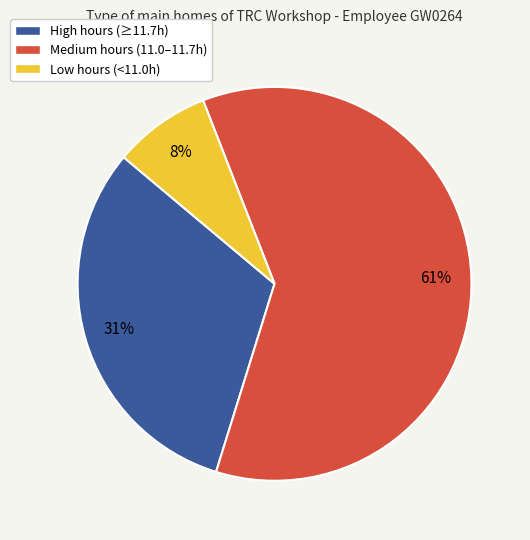

Is Medium hours (11.0–11.7h) the majority of the pie?

Yes